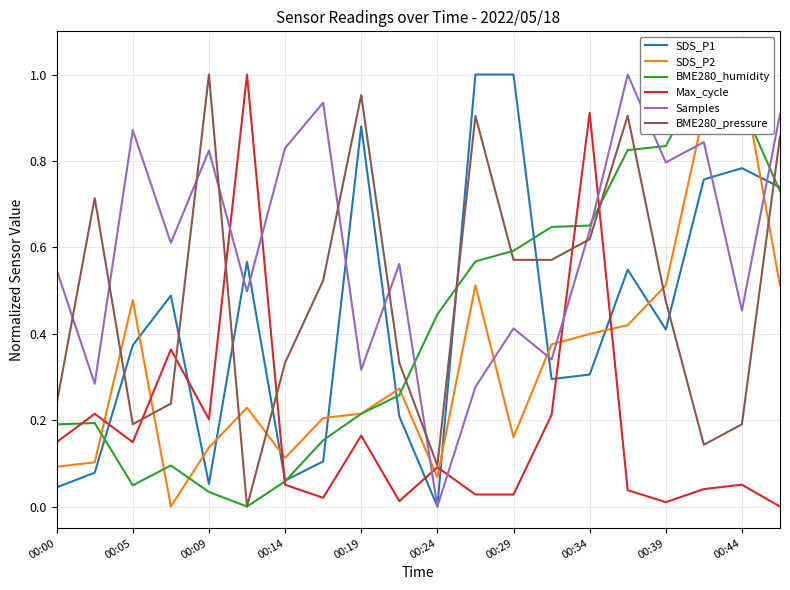

Reading left to right, what are all the values shown in this chart?

SDS_P1: 0.0	0.1	0.4	0.5	0.1	0.6	0.1	0.1	0.9	0.2	0.0	1.0	1.0	0.3	0.3	0.5	0.4	0.8	0.8	0.7
SDS_P2: 0.1	0.1	0.5	0.0	0.1	0.2	0.1	0.2	0.2	0.3	0.1	0.5	0.2	0.4	0.4	0.4	0.5	0.9	1.0	0.5
BME280_humidity: 0.2	0.2	0.0	0.1	0.0	0.0	0.1	0.2	0.2	0.3	0.4	0.6	0.6	0.6	0.7	0.8	0.8	1.0	0.9	0.7
Max_cycle: 0.1	0.2	0.1	0.4	0.2	1.0	0.1	0.0	0.2	0.0	0.1	0.0	0.0	0.2	0.9	0.0	0.0	0.0	0.1	0.0
Samples: 0.5	0.3	0.9	0.6	0.8	0.5	0.8	0.9	0.3	0.6	0.0	0.3	0.4	0.3	0.6	1.0	0.8	0.8	0.5	0.9
BME280_pressure: 0.2	0.7	0.2	0.2	1.0	0.0	0.3	0.5	1.0	0.3	0.1	0.9	0.6	0.6	0.6	0.9	0.5	0.1	0.2	0.9